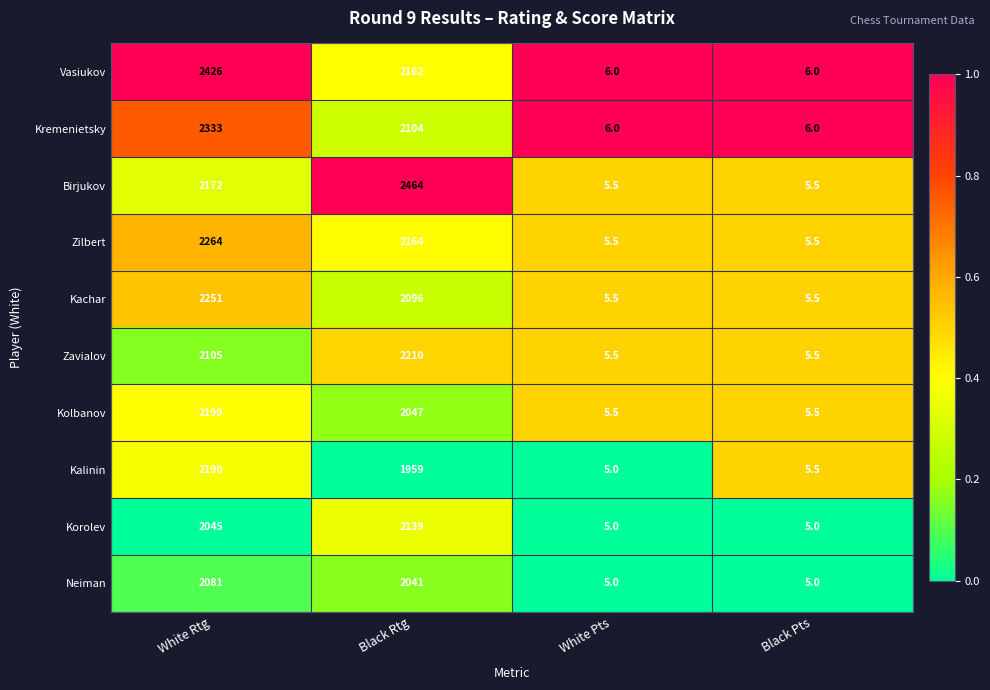

What is the difference between the maximum and minimum values in the Vasiukov series?

2420.0